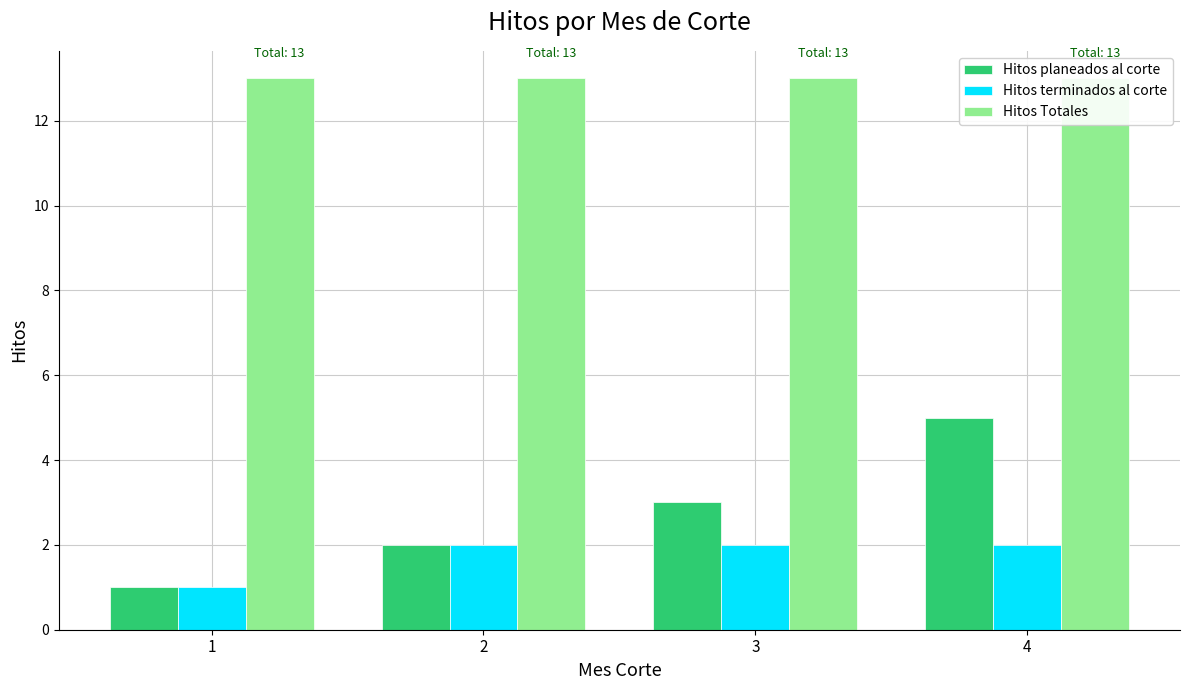

What is the value of the Hitos Totales bar at the 1st from the left?

13